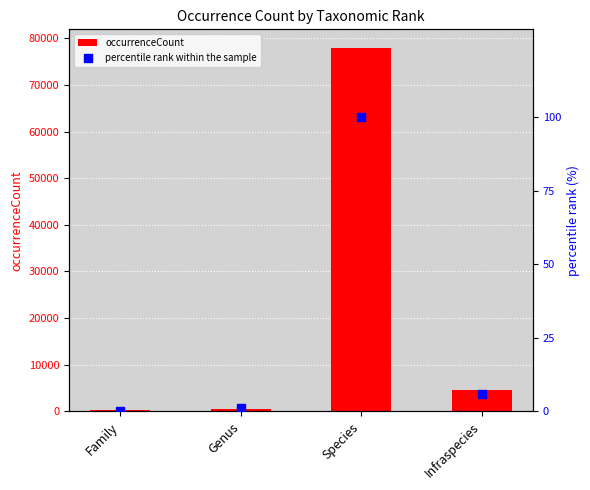

At which category is the sum across all series the highest?

Species